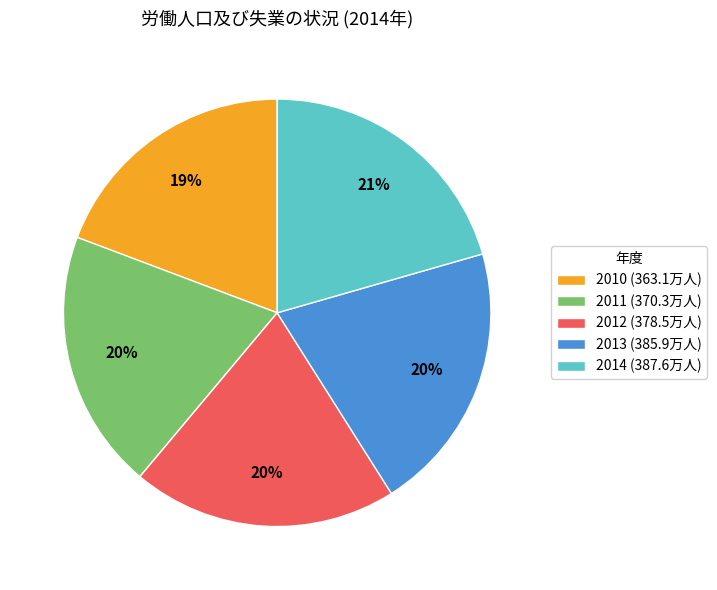

What percentage is the 2010 (363.1万人) slice, to the nearest percent?

19%